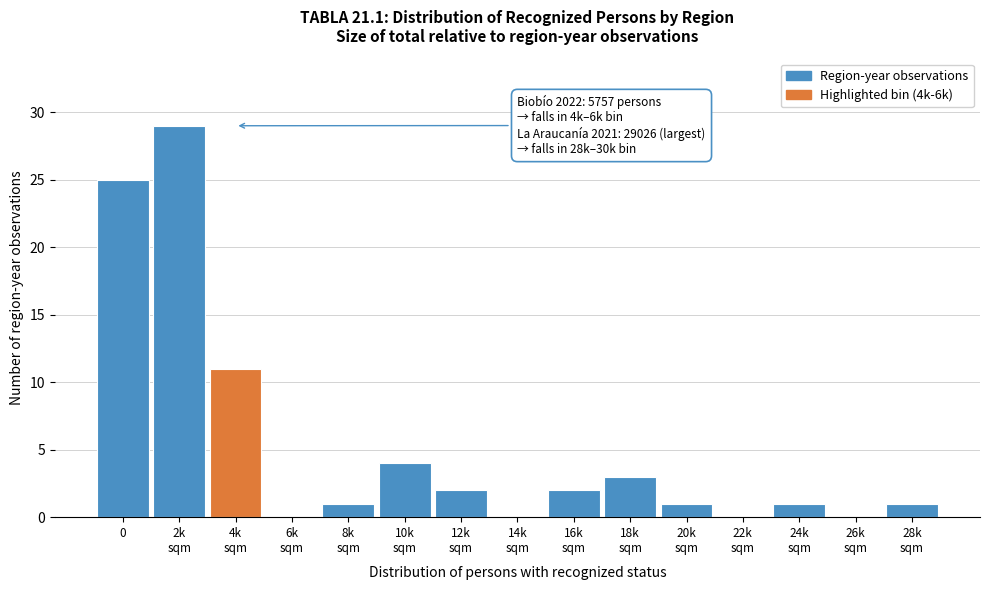

What is the sum of all values?

80